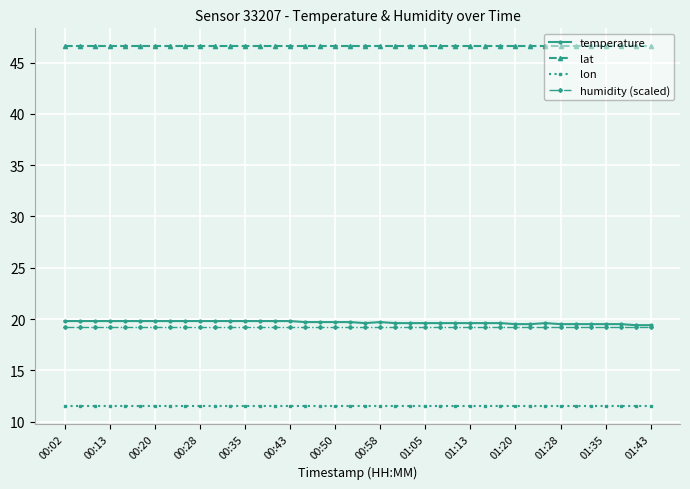

What is the value of the temperature point at the 38th from the left?

19.5